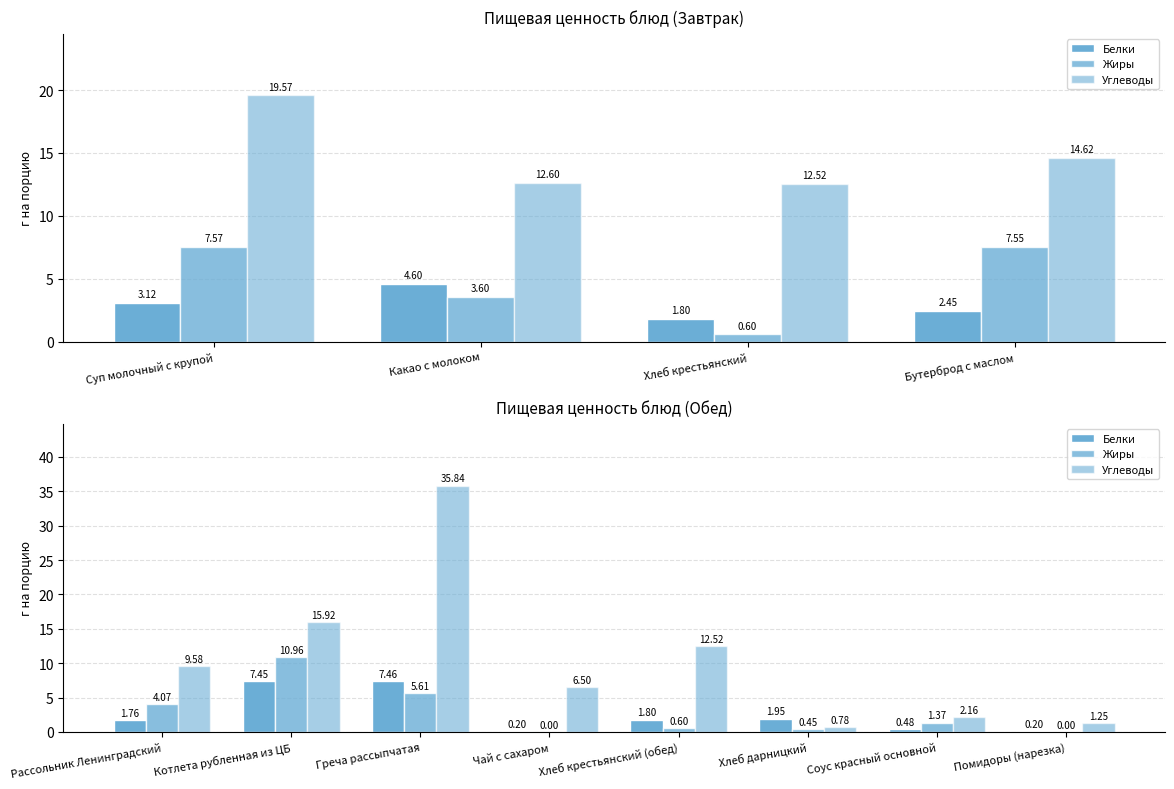

What are all the series names shown in the legend?

Белки, Жиры, Углеводы